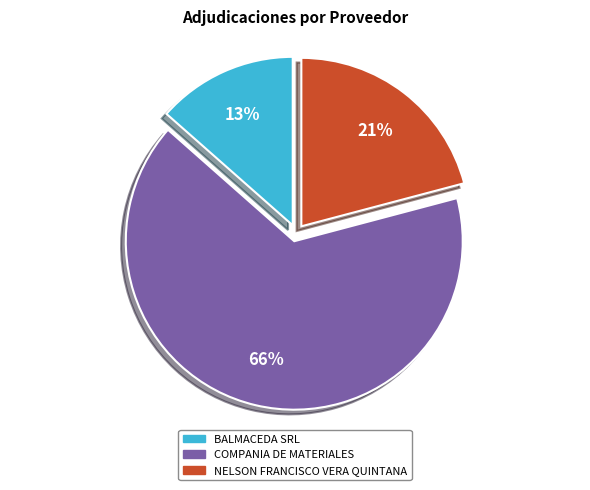

Does any single category account for the majority?

Yes